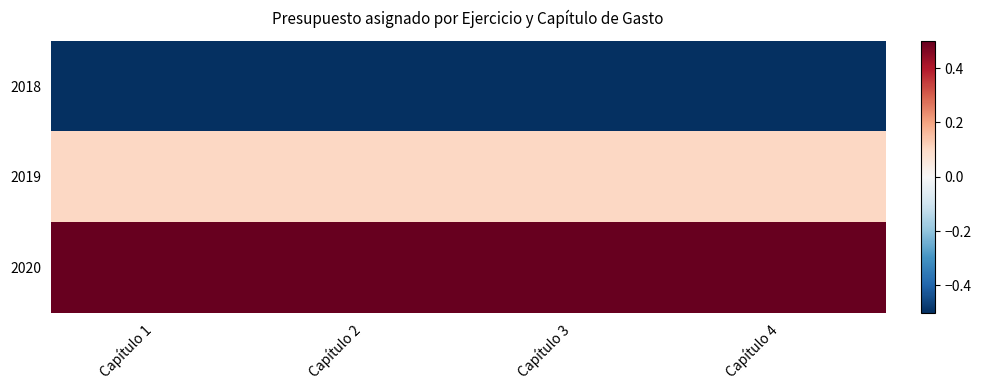

Between Capítulo 1 and Capítulo 3, which is larger?

Capítulo 1